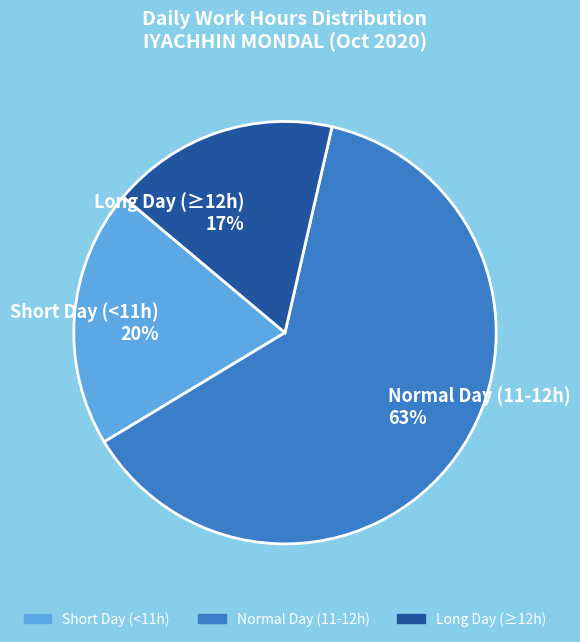

What is the smallest slice in the pie chart?

Long Day (≥12h)